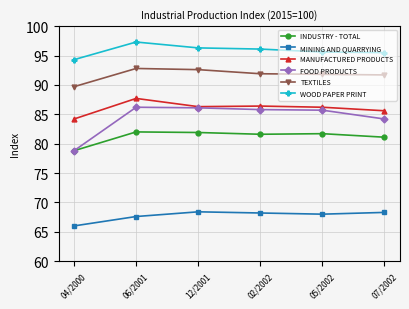

What is the value of the INDUSTRY - TOTAL point at the 2nd from the left?

82.0